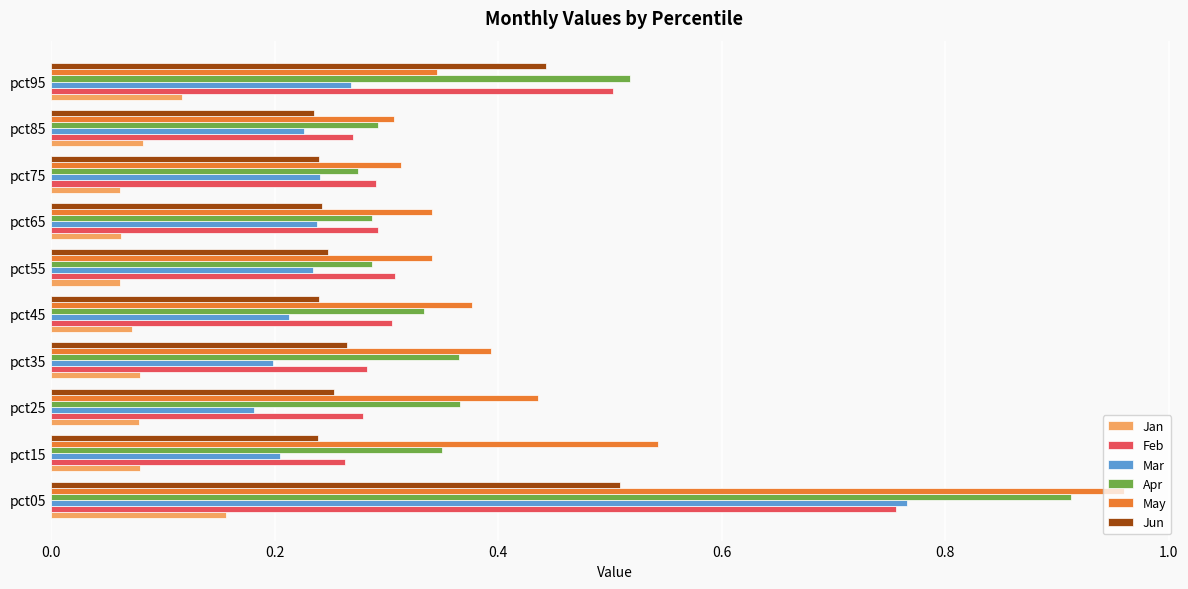

Is it true that May equals 0.4 at pct45?

True